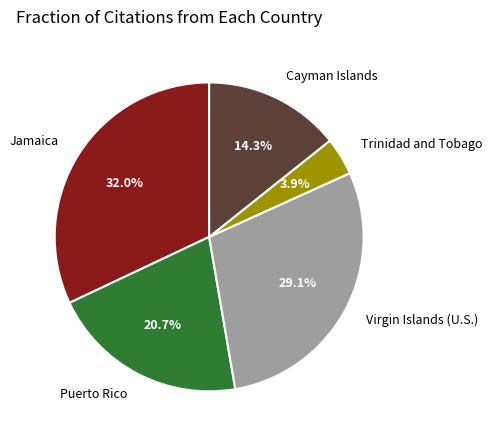

Which category has the biggest portion of the pie?

Jamaica